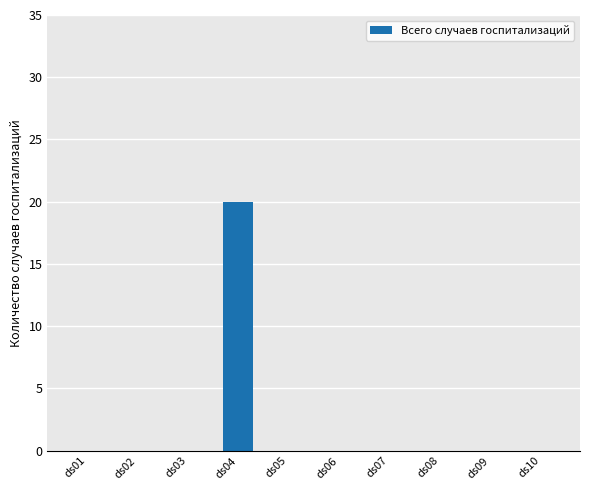

Which has a higher value, ds01 or ds04?

ds04